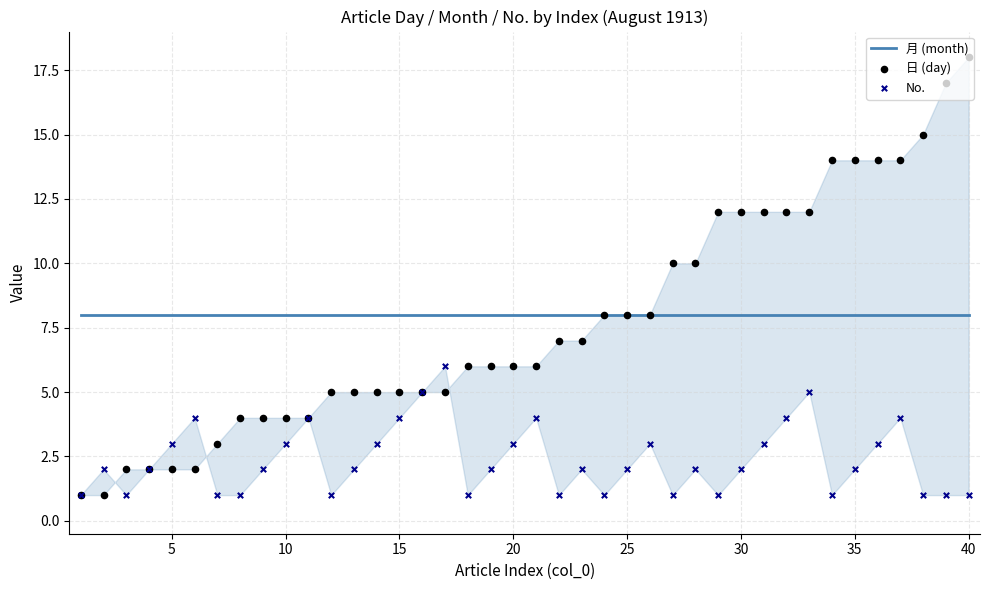

Which series has the widest spread of Y values?

日 (day)